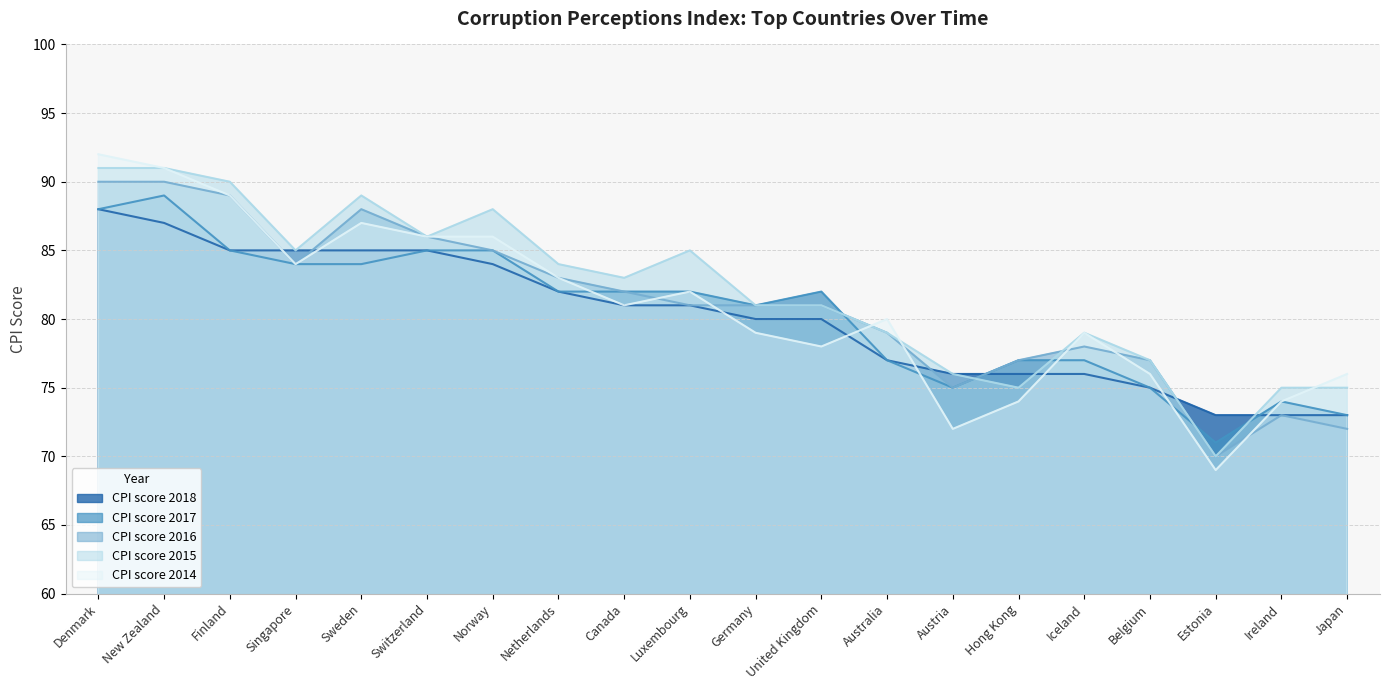

List the labels in order of CPI score 2014 value, largest first.

Denmark, New Zealand, Finland, Sweden, Switzerland, Norway, Singapore, Netherlands, Luxembourg, Canada, Australia, Germany, Iceland, United Kingdom, Belgium, Japan, Hong Kong, Ireland, Austria, Estonia